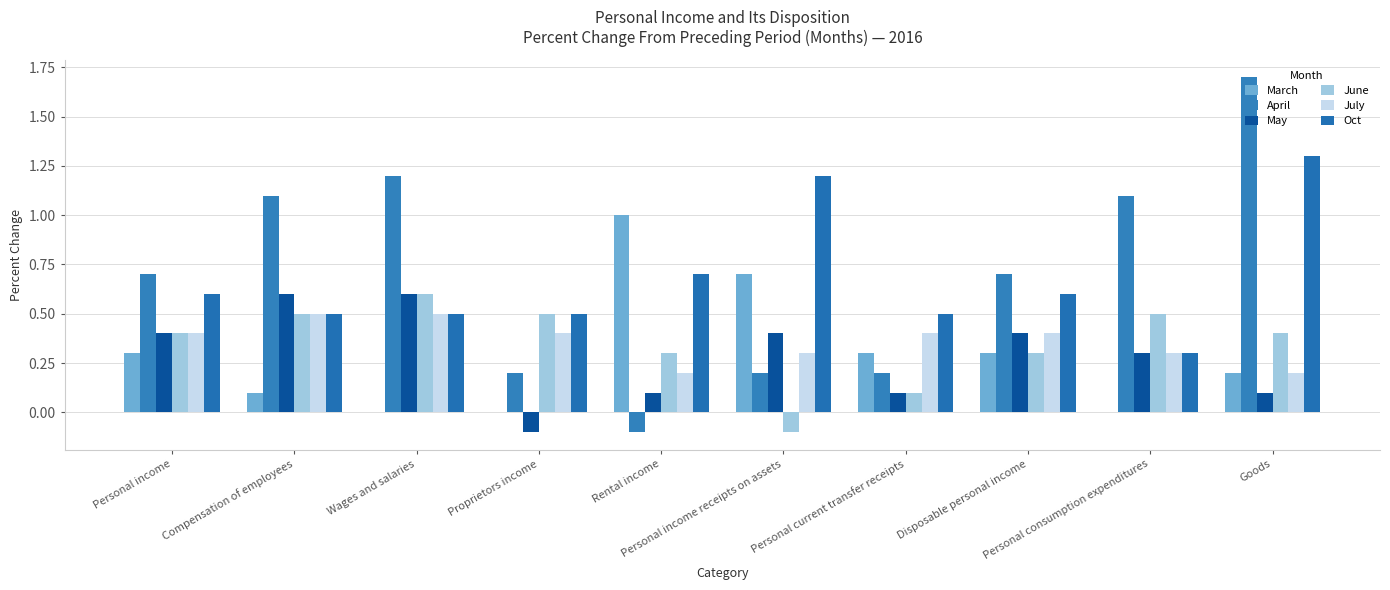

Reading left to right, list all the values displayed in this chart.

March: 0.3	0.1	0.0	0.0	1.0	0.7	0.3	0.3	0.0	0.2
April: 0.7	1.1	1.2	0.2	-0.1	0.2	0.2	0.7	1.1	1.7
May: 0.4	0.6	0.6	-0.1	0.1	0.4	0.1	0.4	0.3	0.1
June: 0.4	0.5	0.6	0.5	0.3	-0.1	0.1	0.3	0.5	0.4
July: 0.4	0.5	0.5	0.4	0.2	0.3	0.4	0.4	0.3	0.2
Oct: 0.6	0.5	0.5	0.5	0.7	1.2	0.5	0.6	0.3	1.3